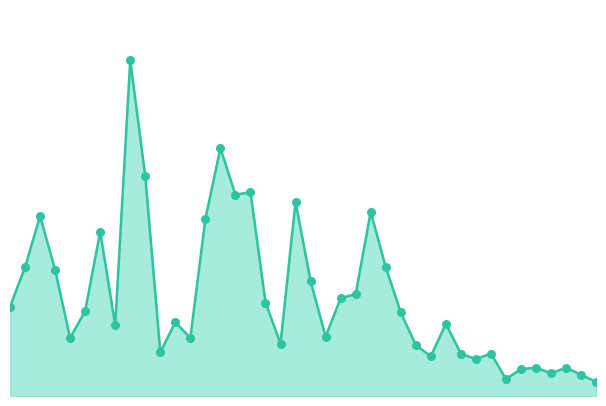

Which series contains the lowest Y value?

Total Docs. (2023) line